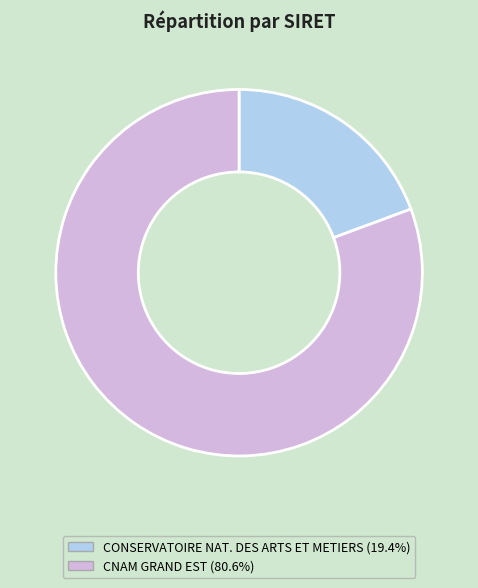

Is there any slice that represents more than half of the pie?

Yes